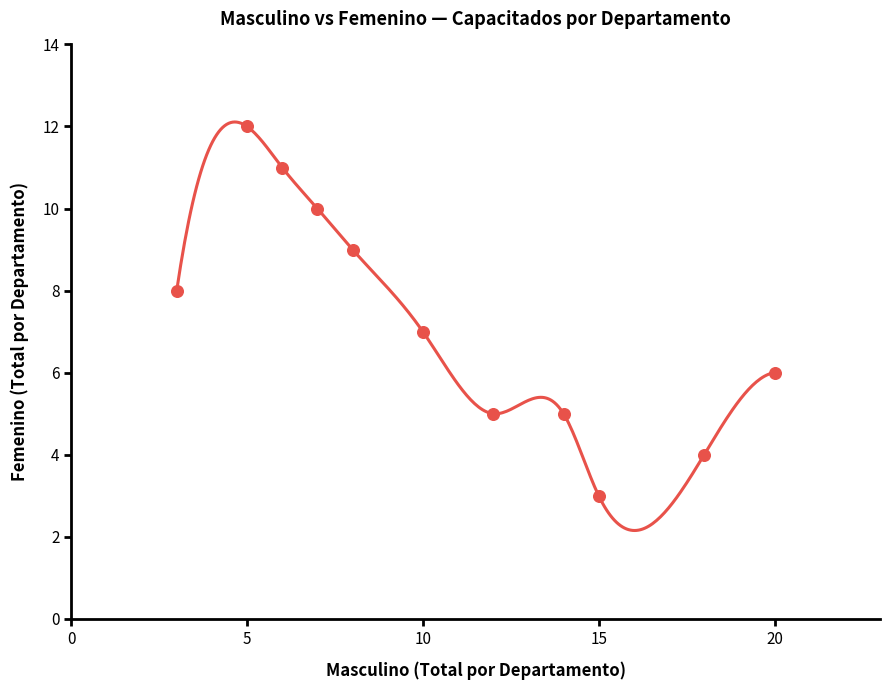

What is the average Y value?

7